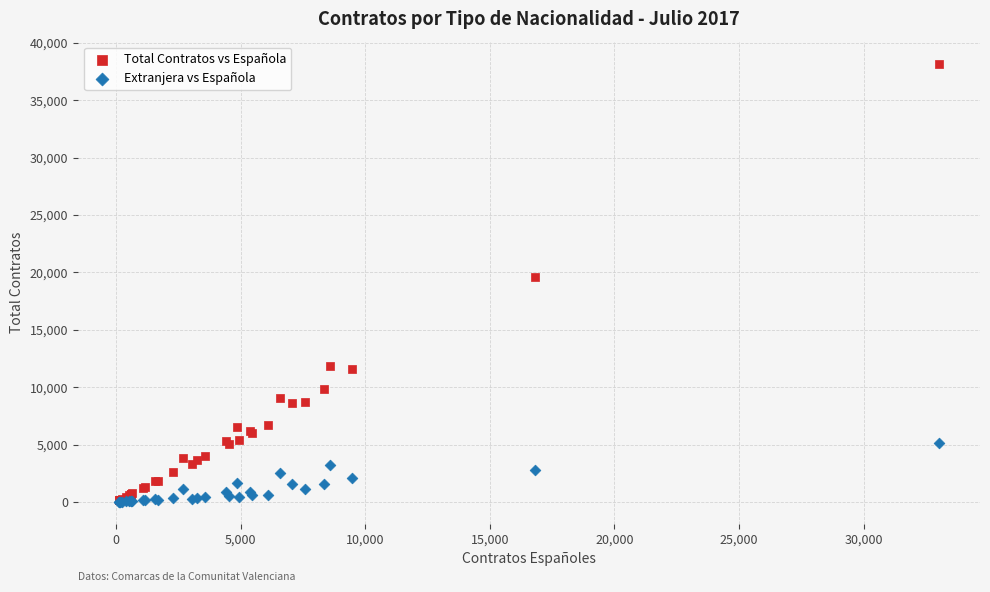

Across all series, what Y value is closest to 19104?

19597